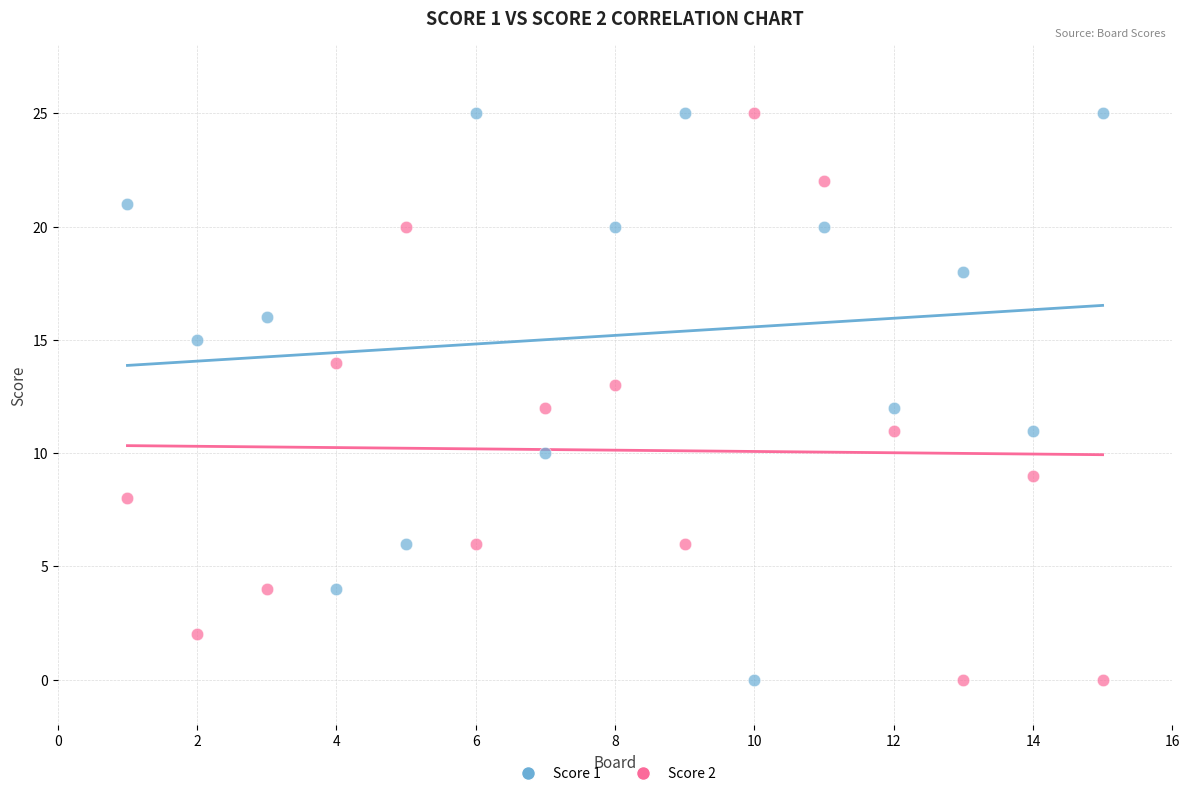

What is the X range (max minus min) for the scatter plot?

14